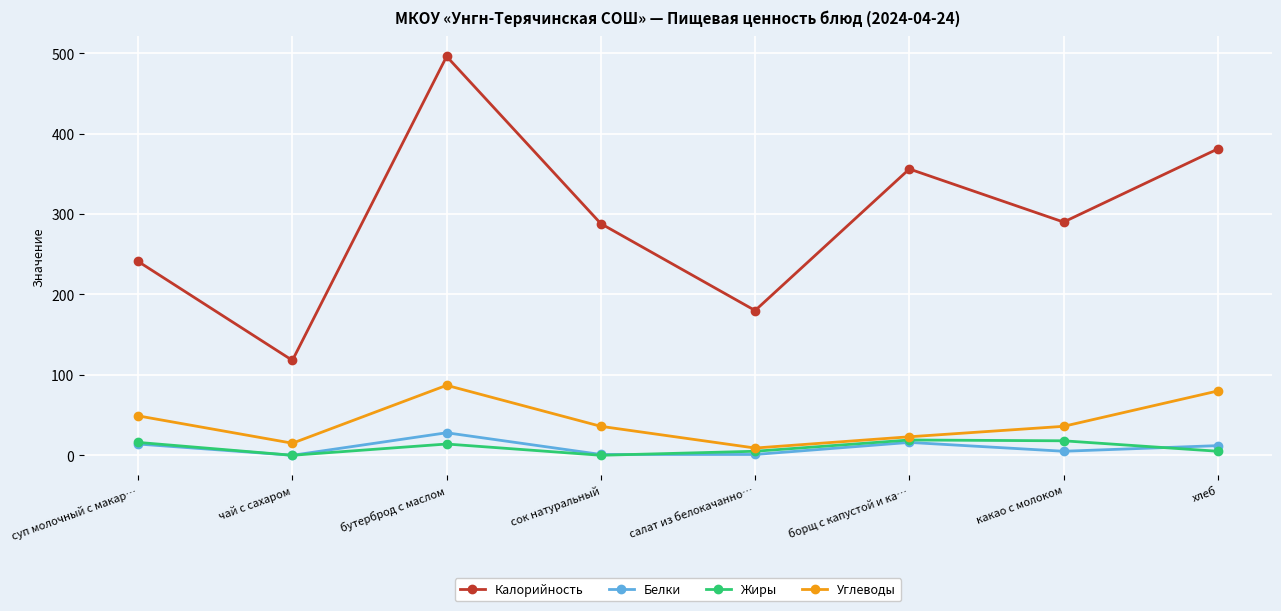

At which category does Углеводы reach its first local valley?

чай с сахаром